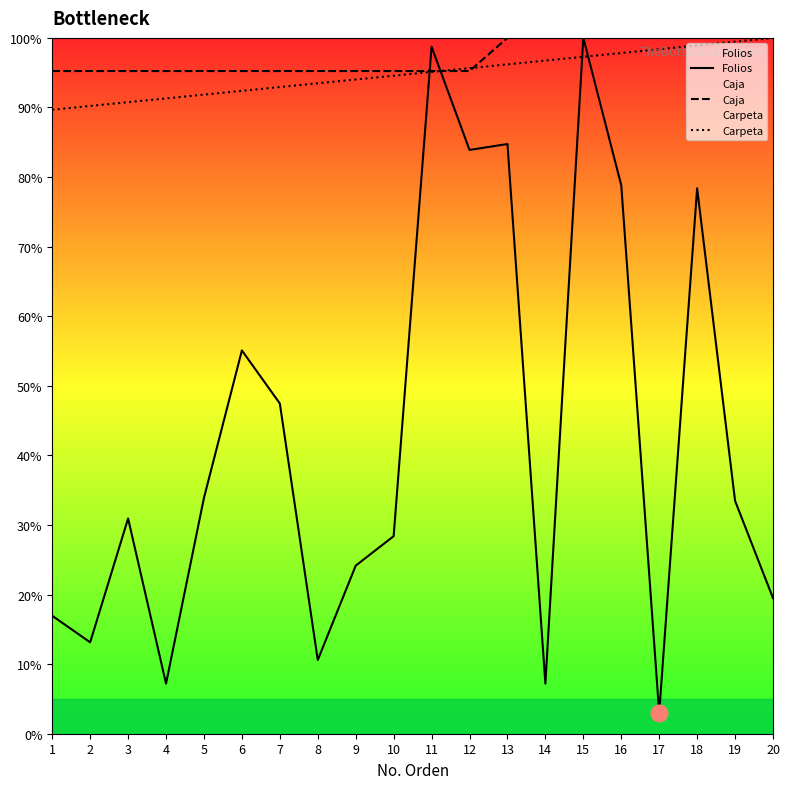

Which label corresponds to the smallest value in the chart?

17